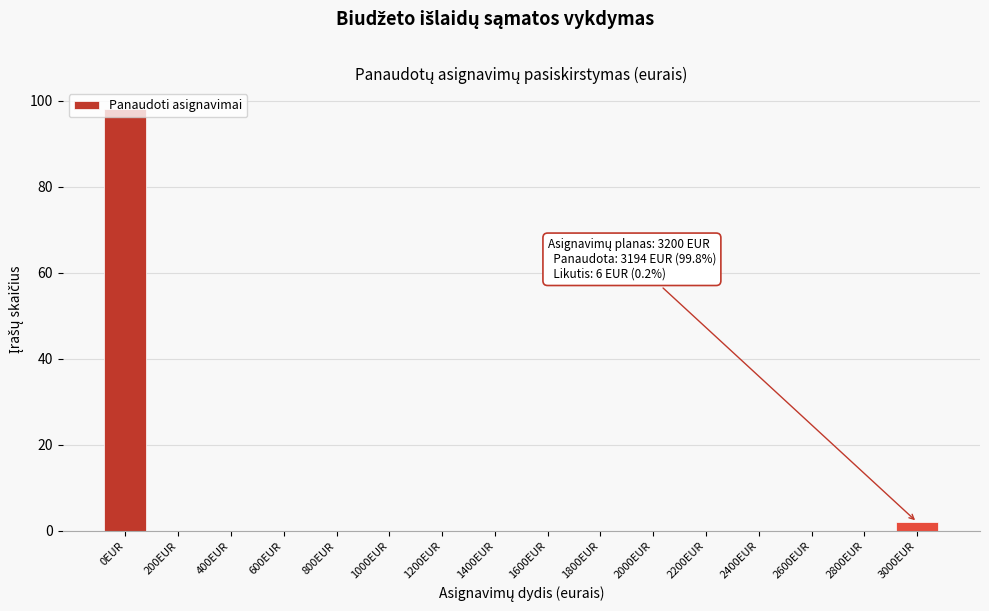

What is the maximum value shown in the chart?

98